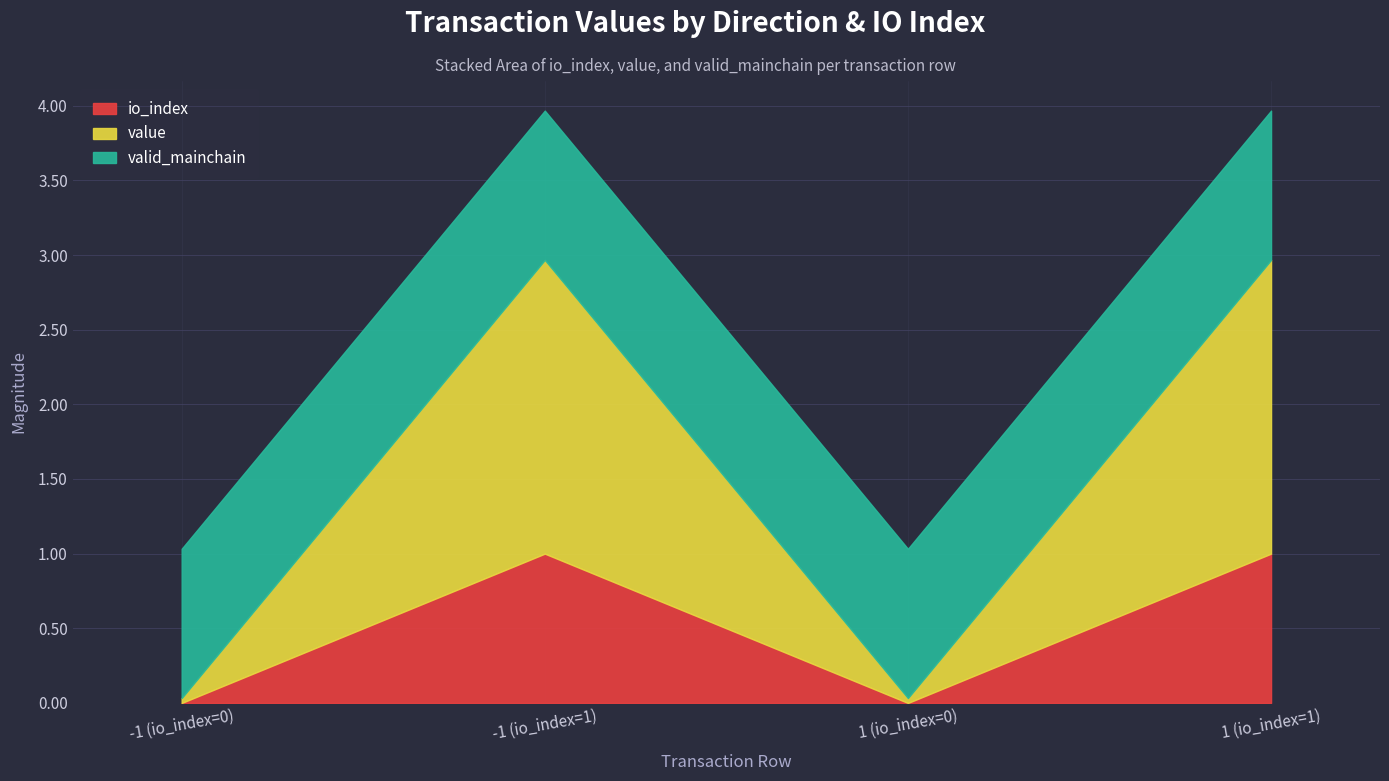

At how many categories does at least one series exceed 0?

4